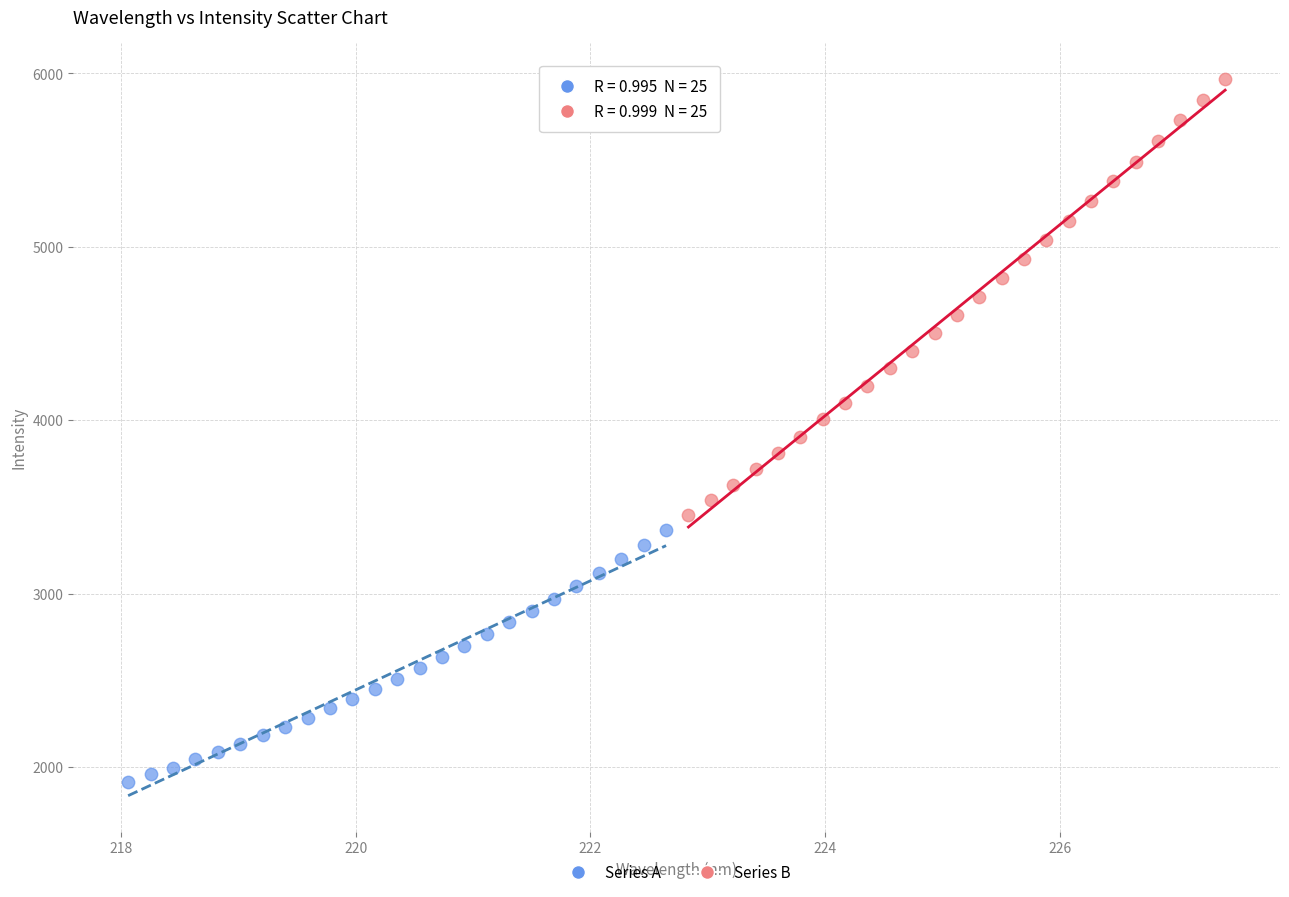

Which series has the widest spread of Y values?

Series B